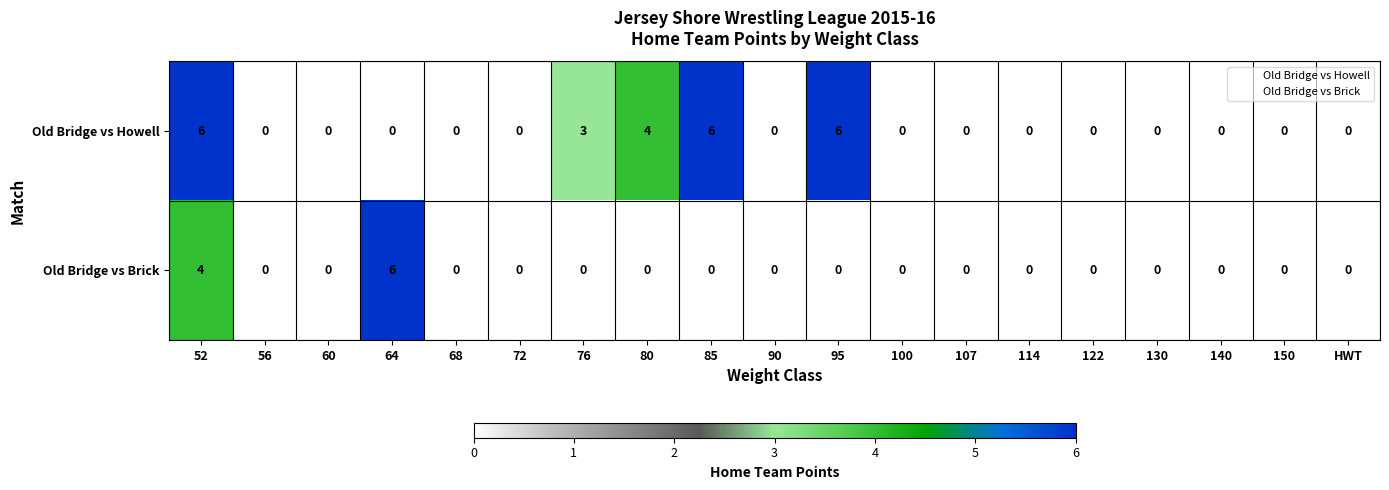

How many positive values does the Old Bridge vs Howell series have?

5